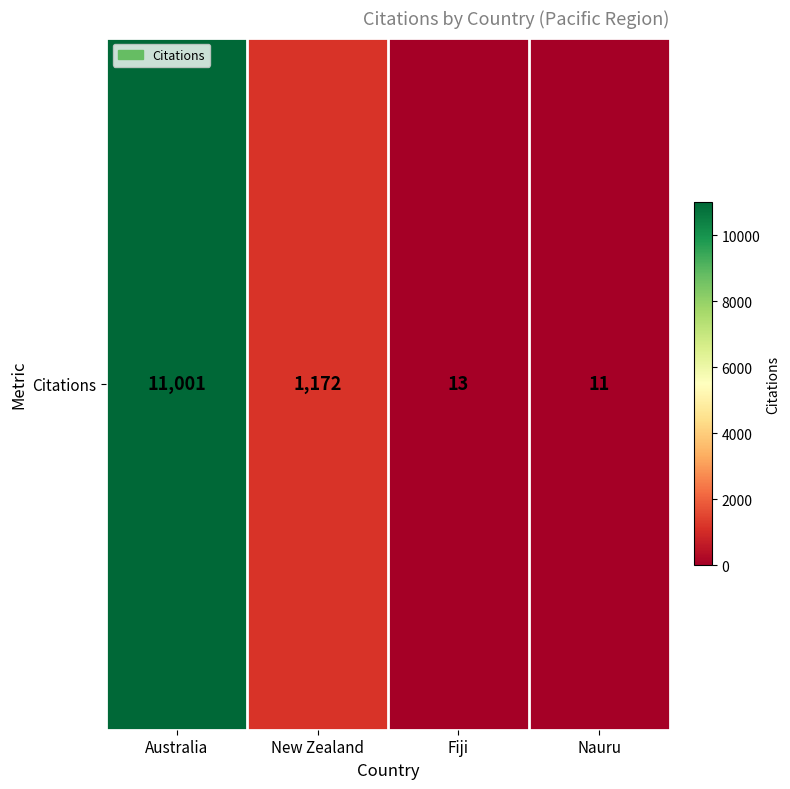

List the labels in order of value, smallest first.

Nauru, Fiji, New Zealand, Australia